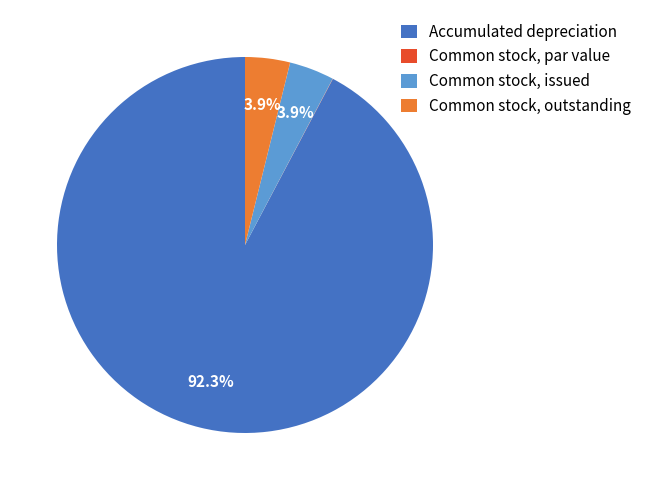

Does Common stock, outstanding account for over 50% of the chart?

No